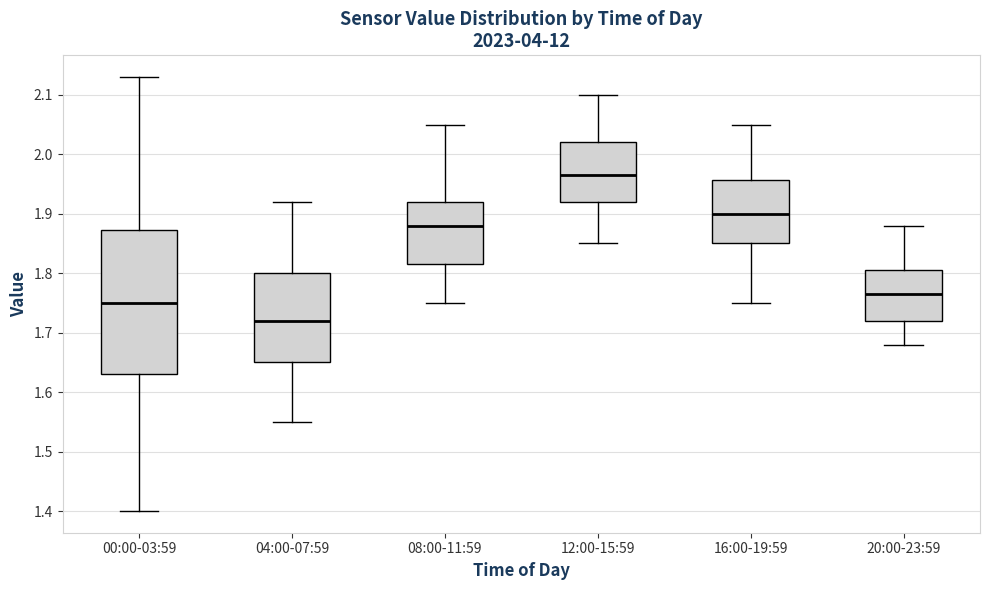

Reading left to right, transcribe this box plot: for each box, give where its median line is, the range the box spans, and where its two whiskers end, as read against the y-axis. The values are not printed on the chart, so give them approximately, as read against the axis.

00:00-03:59: median 1.75, box 1.63 to 1.87, whiskers 1.40 to 2.13
04:00-07:59: median 1.72, box 1.65 to 1.80, whiskers 1.55 to 1.92
08:00-11:59: median 1.88, box 1.82 to 1.92, whiskers 1.75 to 2.05
12:00-15:59: median 1.97, box 1.92 to 2.02, whiskers 1.85 to 2.10
16:00-19:59: median 1.90, box 1.85 to 1.96, whiskers 1.75 to 2.05
20:00-23:59: median 1.77, box 1.72 to 1.81, whiskers 1.68 to 1.88